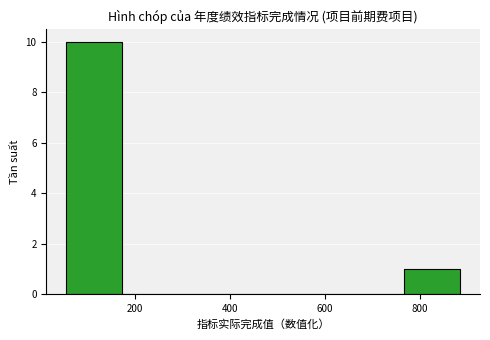

Which range on the x-axis has the tallest bar?

60 to 180